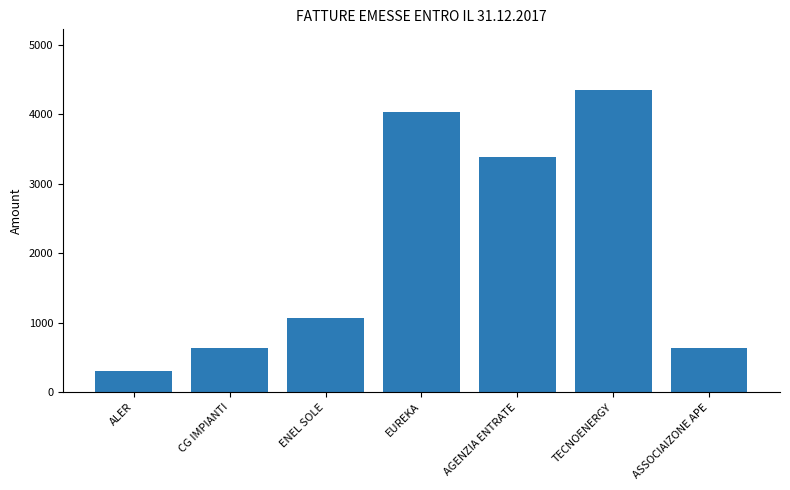

The chart shows a value of 310.3 at ALER. True or false?

True